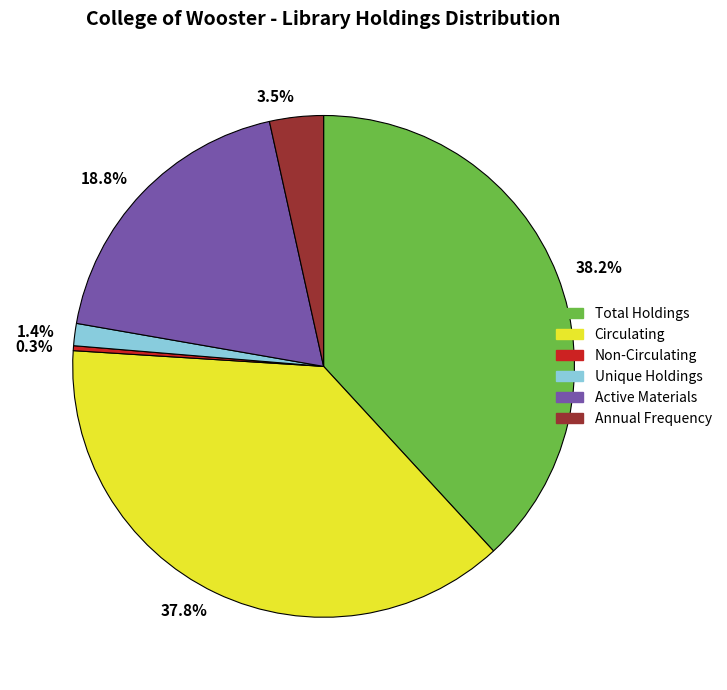

To the nearest percent, what portion does Circulating represent?

38%